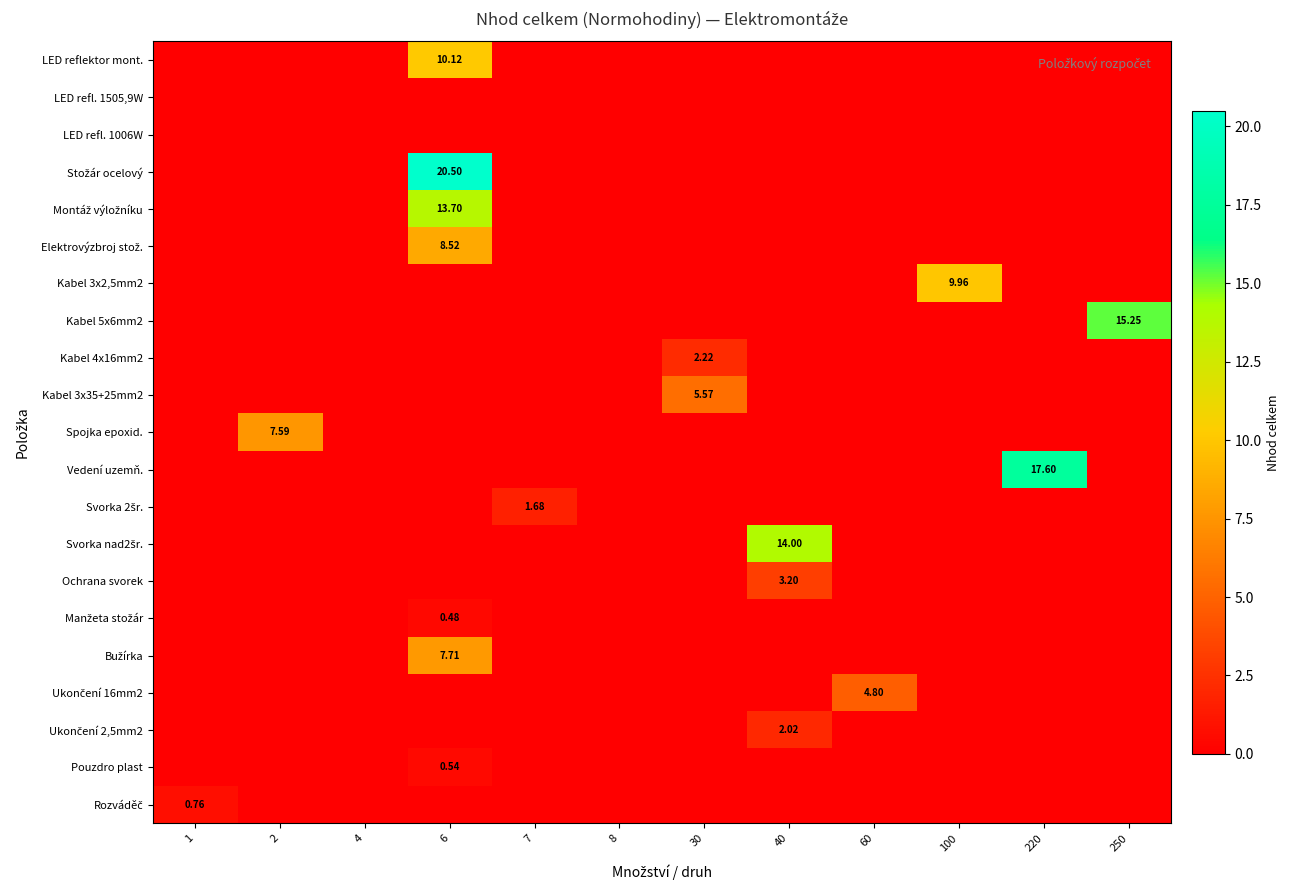

What is the sum of all Ukončení 2,5mm2 values?

2.0